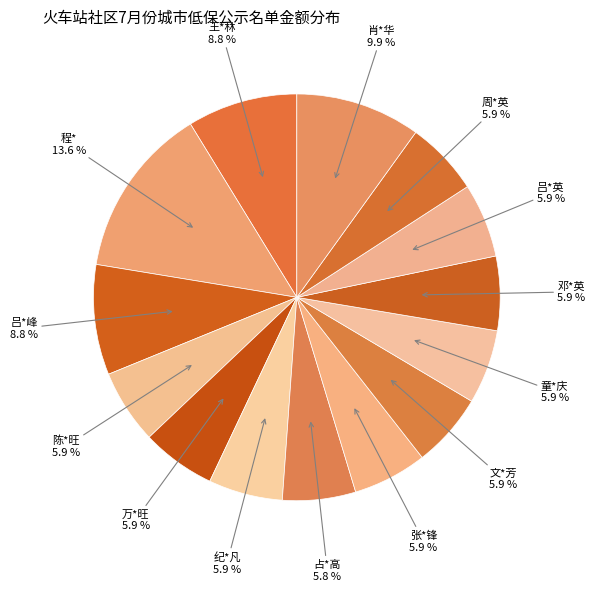

True or false: 陈*旺 accounts for 6% of the total.

True